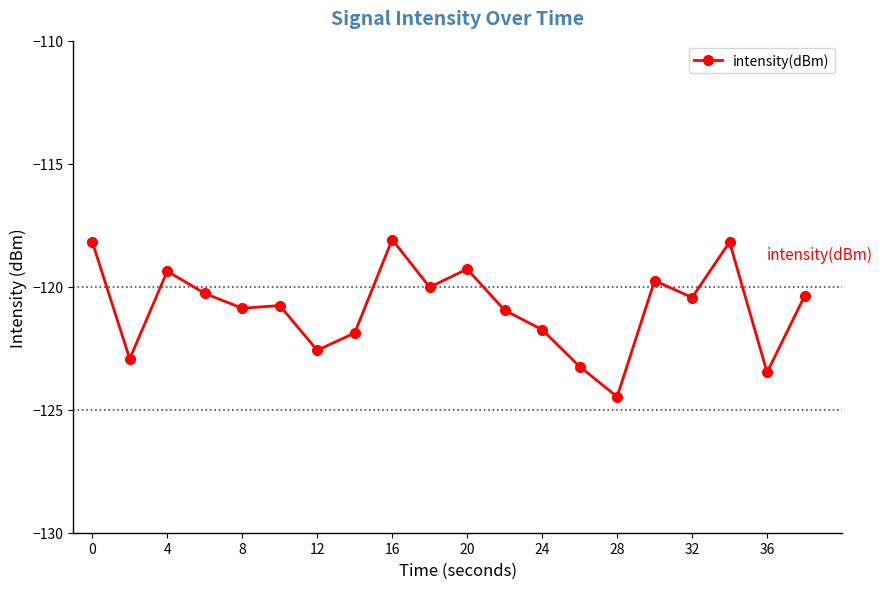

What is the sum of all values?

-2416.9